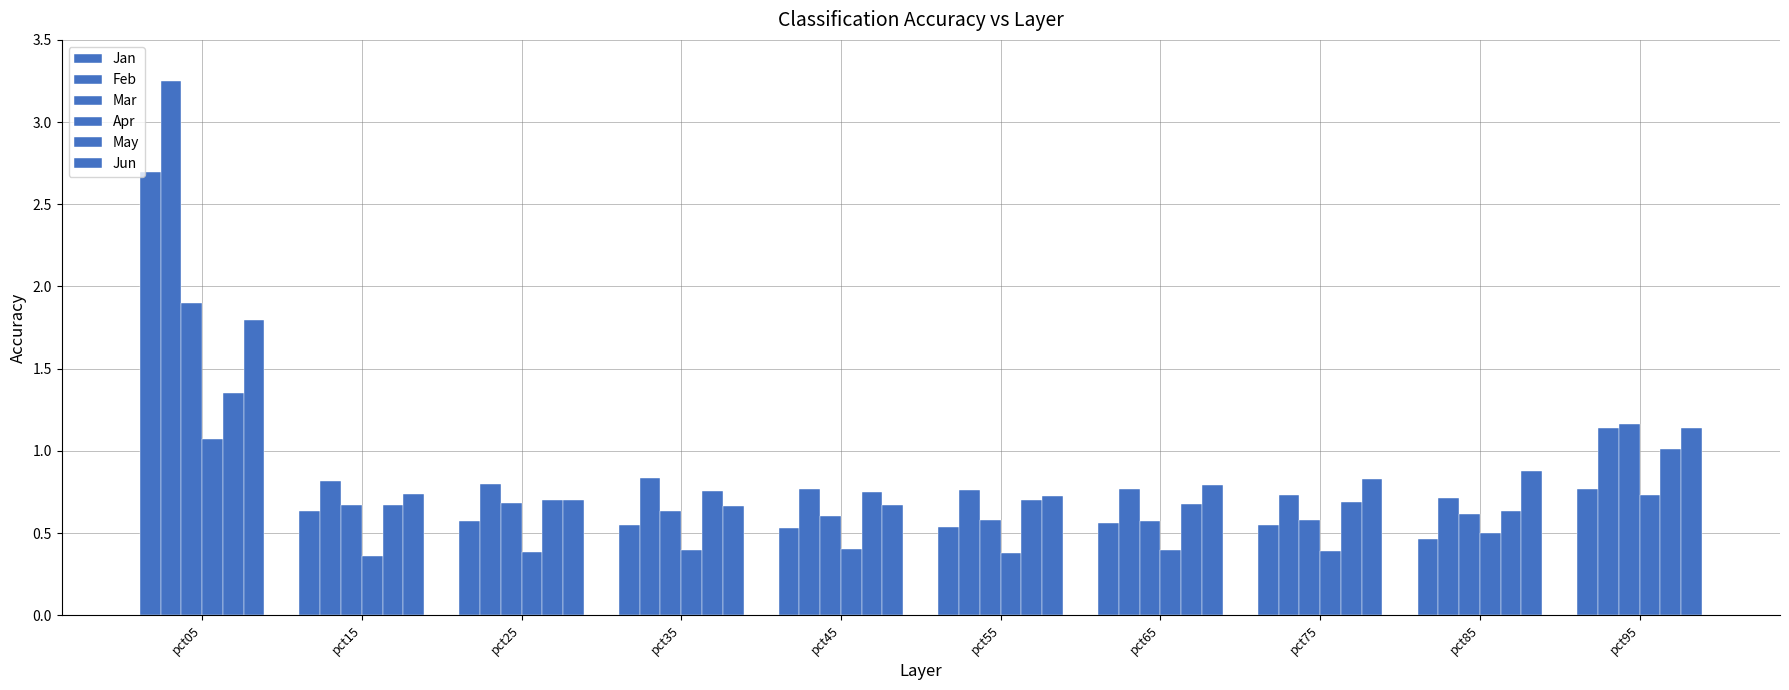

Rank the series at pct55 from highest to lowest value.

Feb, Jun, May, Mar, Jan, Apr